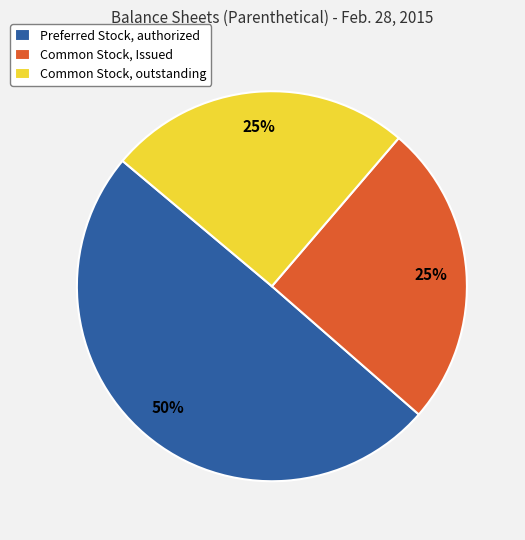

To the nearest percent, what is the difference between the Preferred Stock, authorized and Common Stock, outstanding slice percentages?

25%